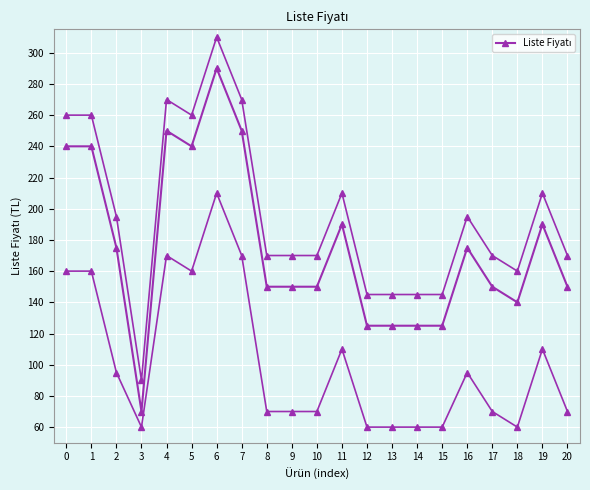

Reading left to right, what are all the values shown in this chart?

240	240	175	70	250	240	290	250	150	150	150	190	125	125	125	125	175	150	140	190	150